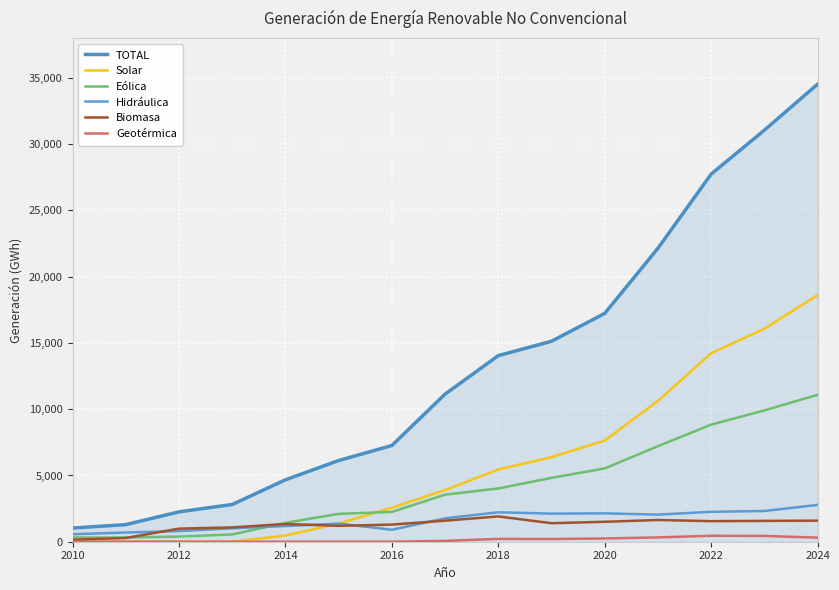

Is this an area chart (filled region under the line)?

Yes